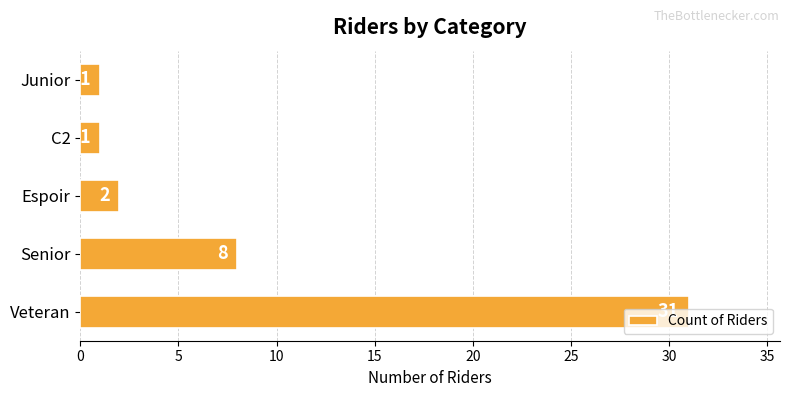

The value at Veteran is 31. True or false?

True